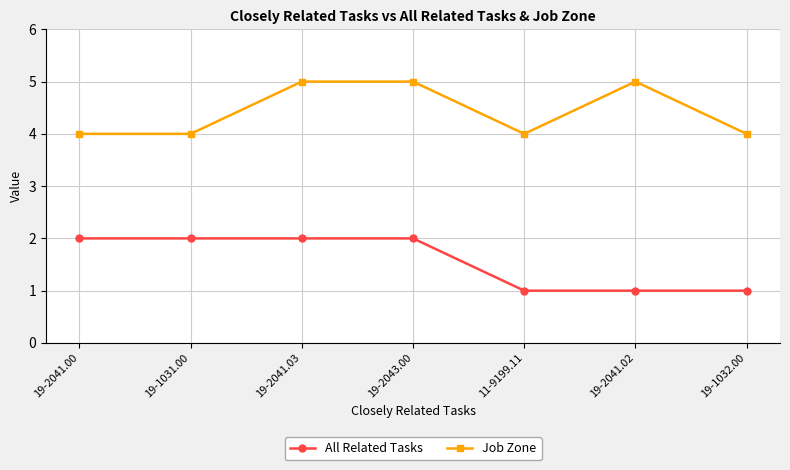

The Job Zone series shows 2 at 19-2041.00. True or false?

False